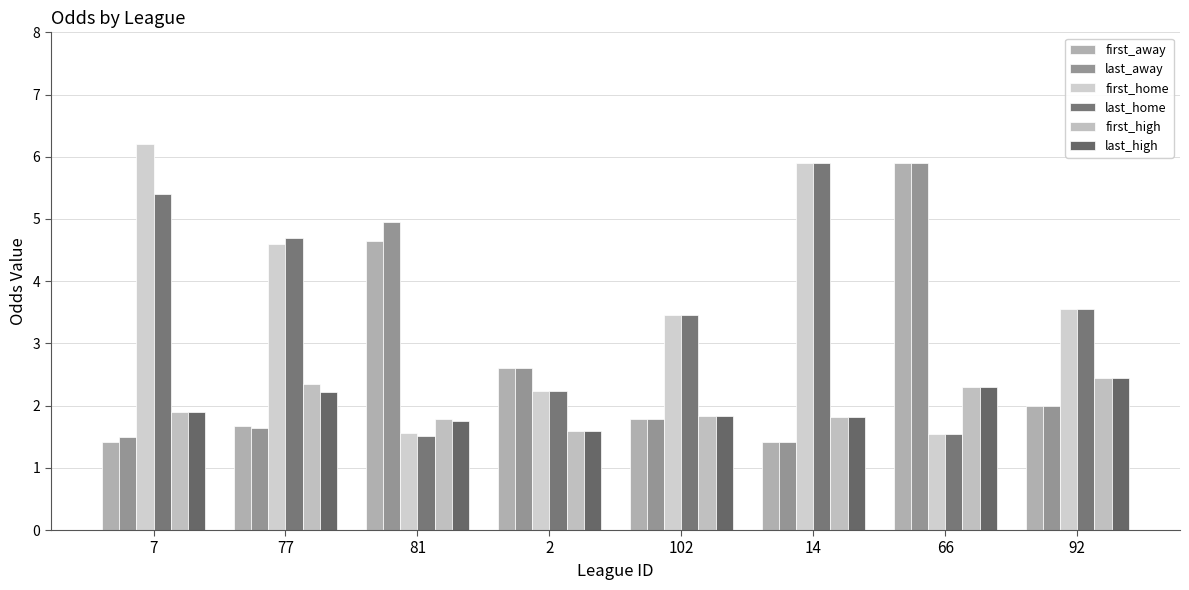

Where does the first_home series first go above 3?

7